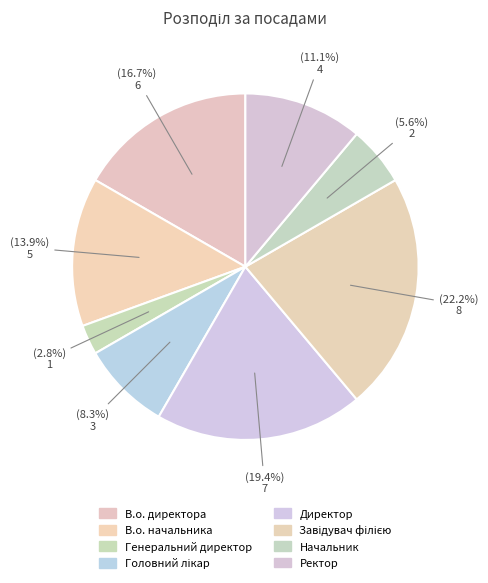

Rank the categories by value from lowest to highest.

Генеральний директор, Начальник, Головний лікар, Ректор, В.о. начальника, В.о. директора, Директор, Завідувач філією